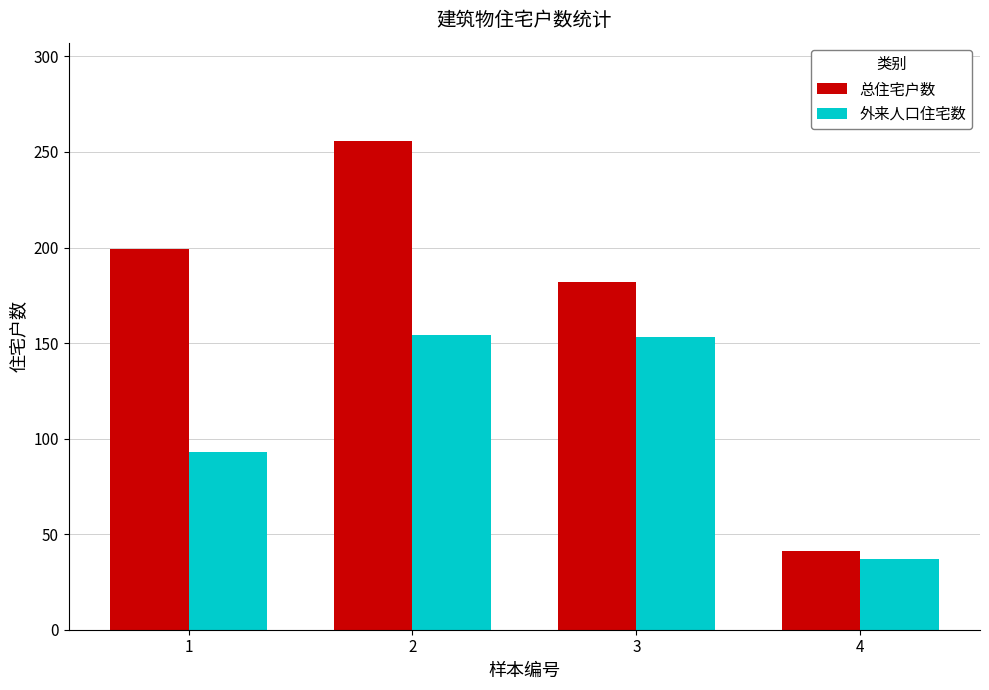

Which label corresponds to the smallest value in the chart?

4